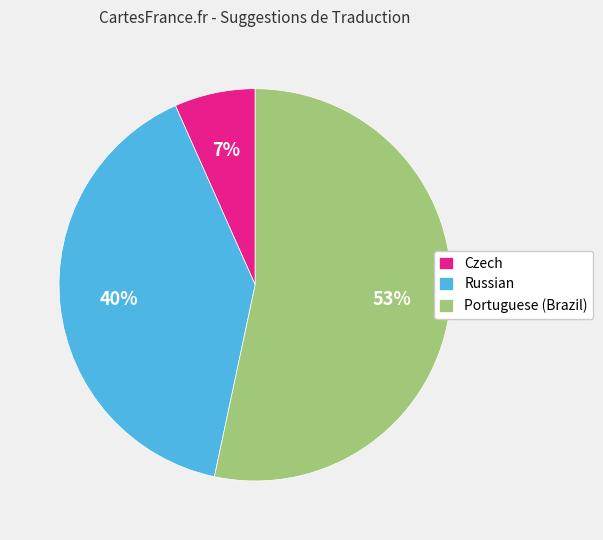

Which slice is the smallest?

Czech